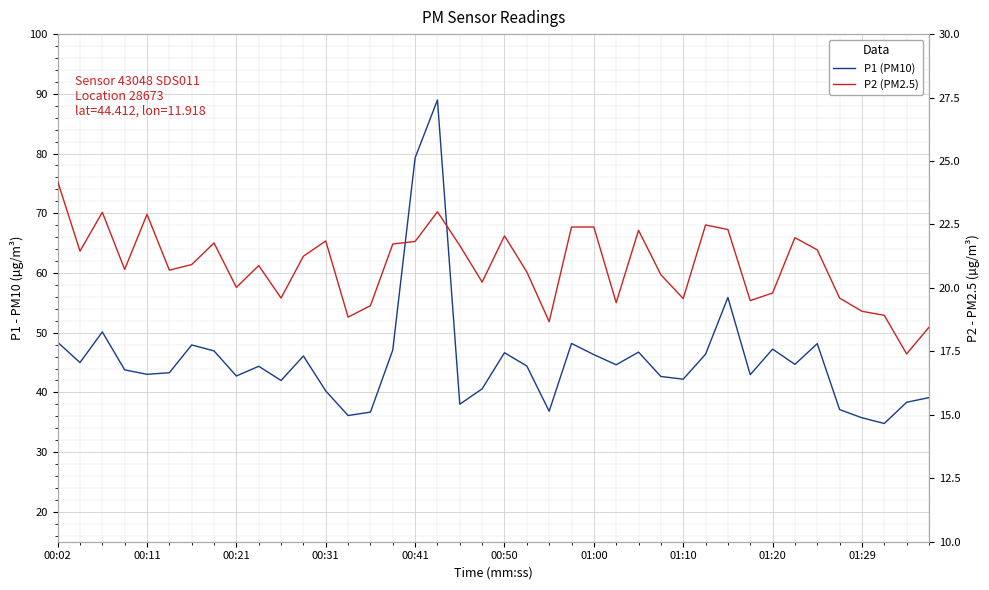

What are all the series names shown in the legend?

P1 (PM10), P2 (PM2.5)